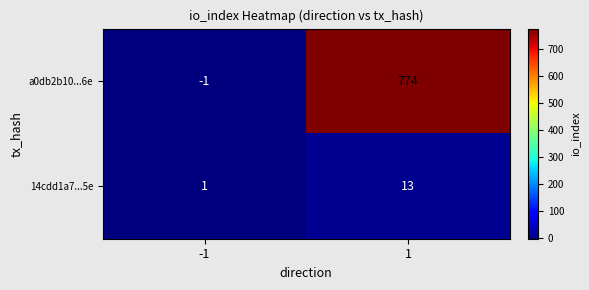

At which category is the sum across all series the highest?

1